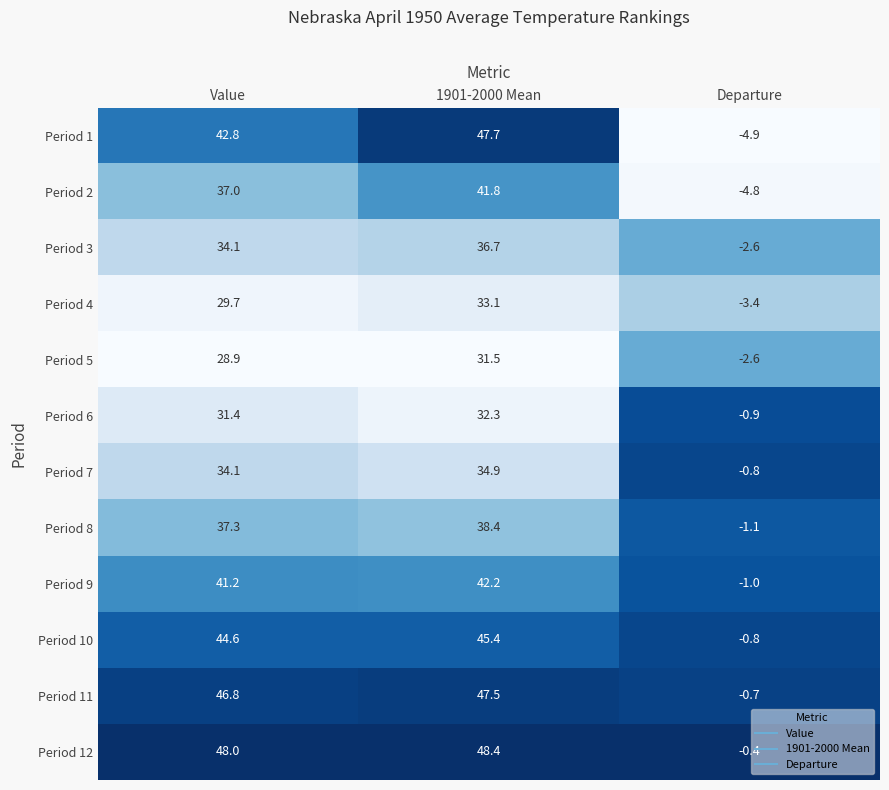

At which label is Period 4 closest to 14?

Value